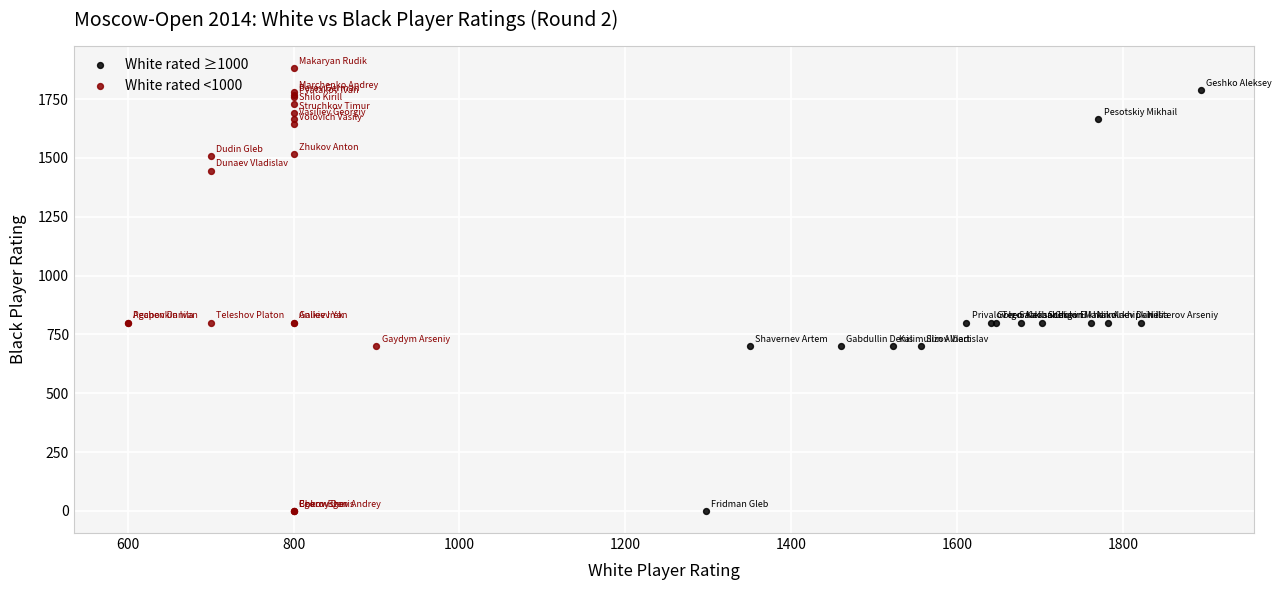

Which series reaches the maximum Y coordinate?

White rated <1000